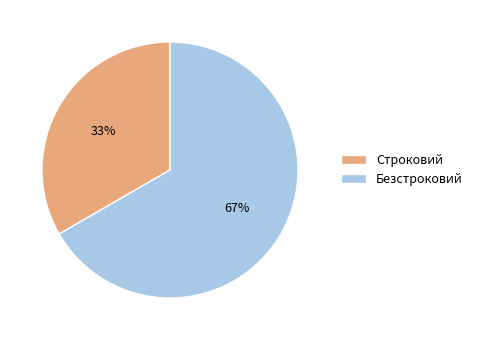

Do Безстроковий and Строковий together represent more than half of the pie?

Yes